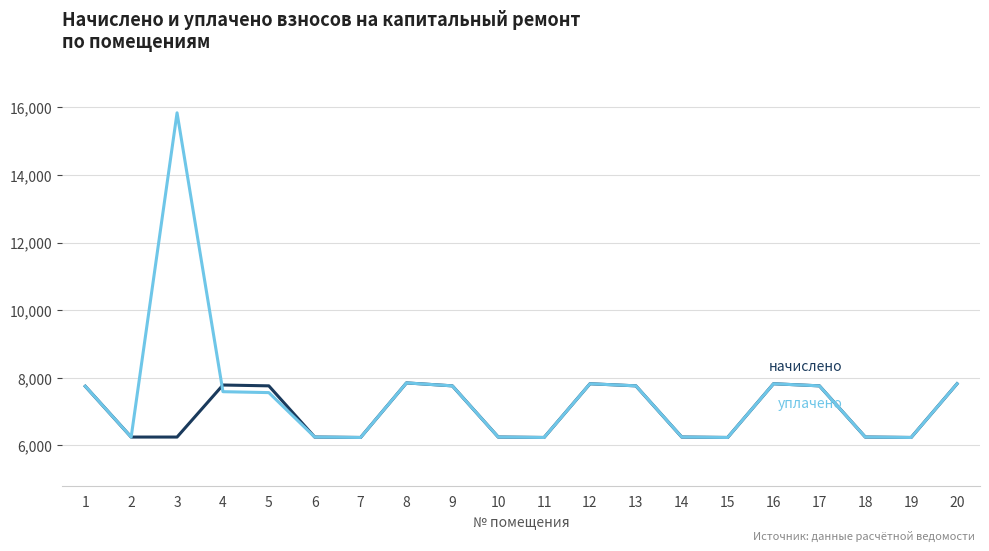

What is the greatest value displayed?

15841.6